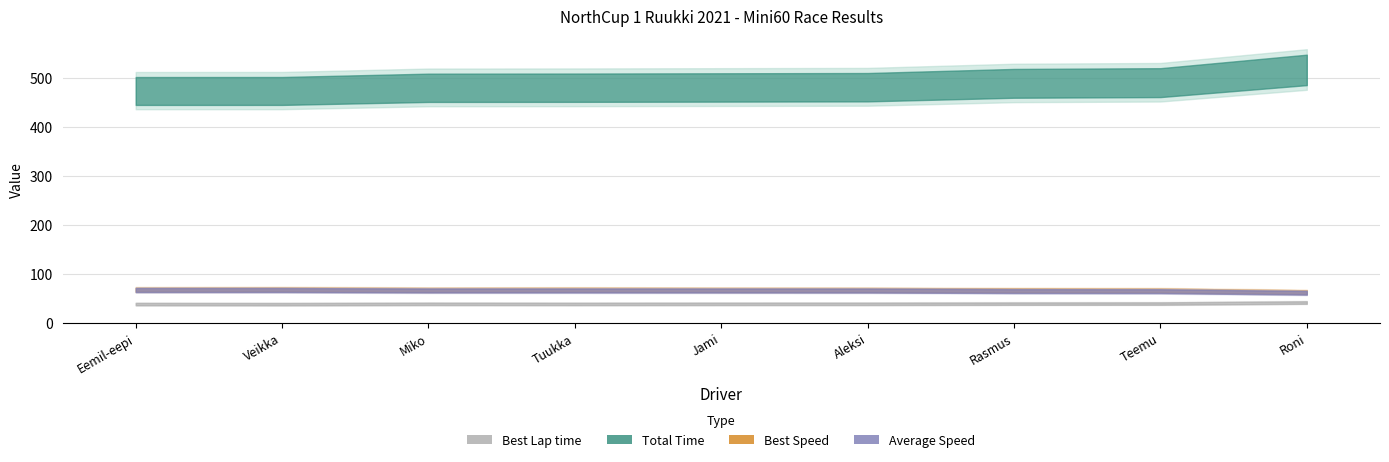

Between Eemil-eepi Mäki-uuro and Aleksi Raiski, which series saw the biggest shift?

Total Time